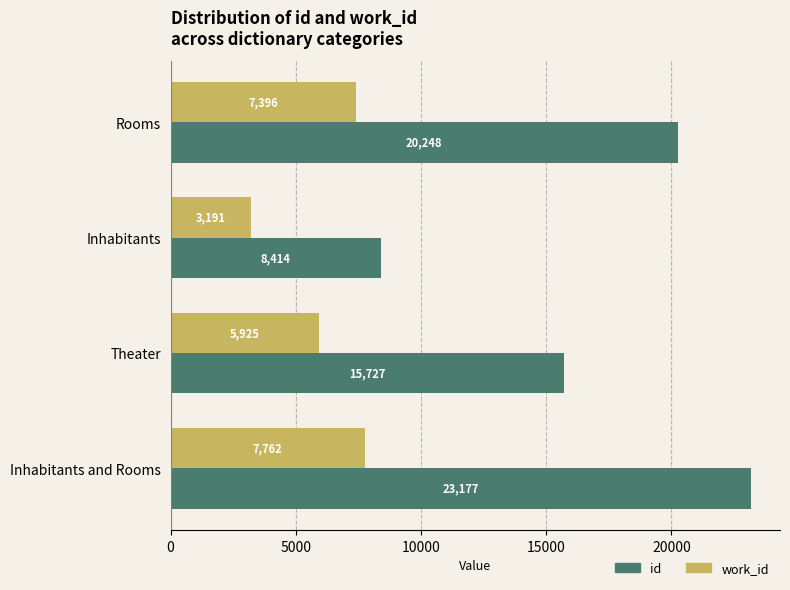

The value of work_id at Inhabitants and Rooms is 4796. True or false?

False